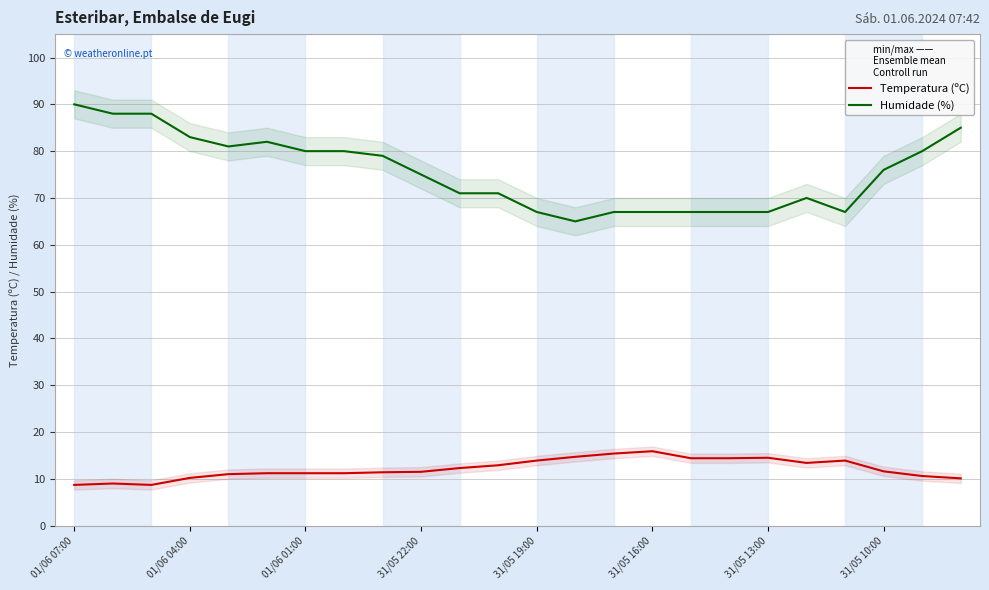

True or false: Humidade (%) and Temperatura (ºC) cross at least once.

False